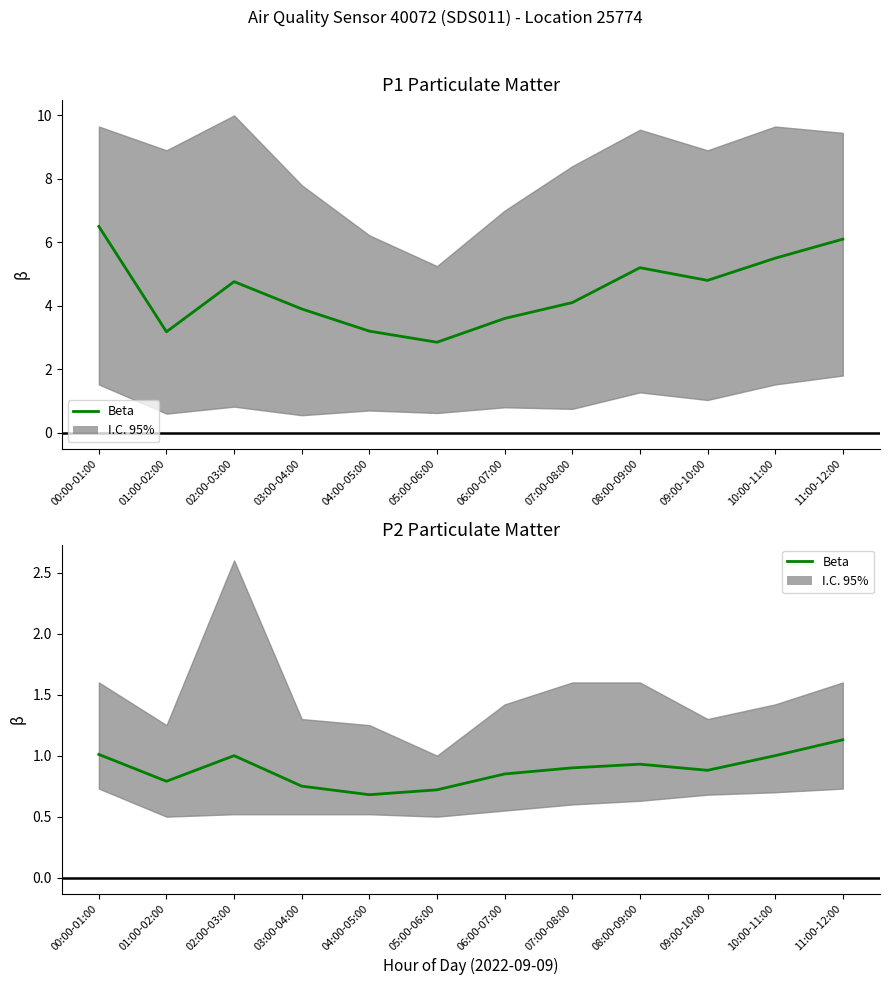

The value at 00:00-01:00 is 1.0. True or false?

True